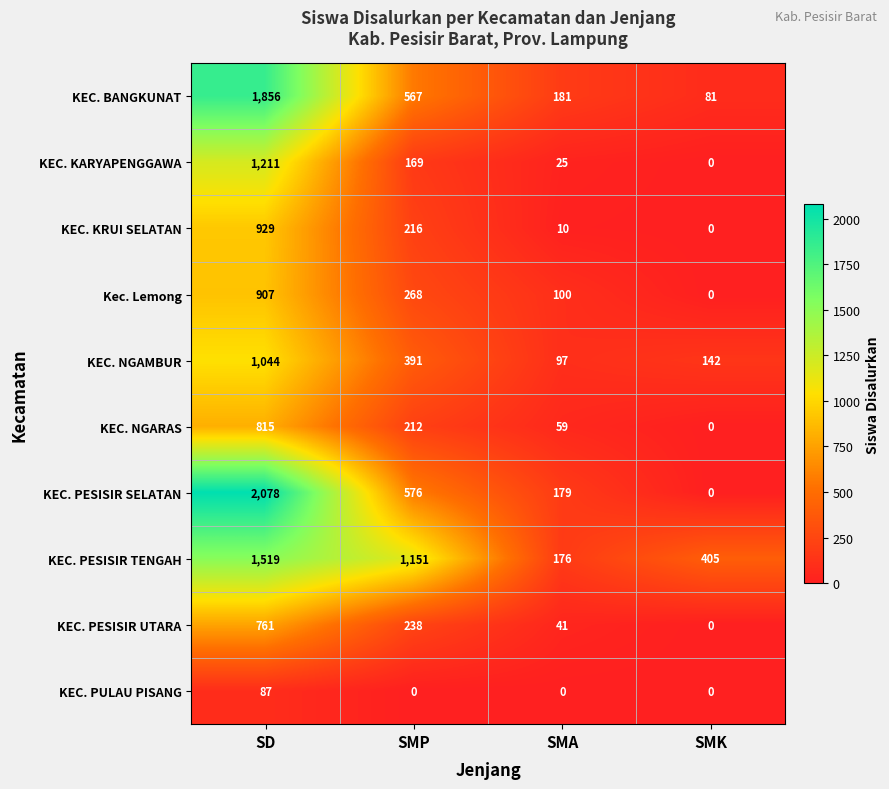

At which label does KEC. KARYAPENGGAWA first exceed 169?

SD